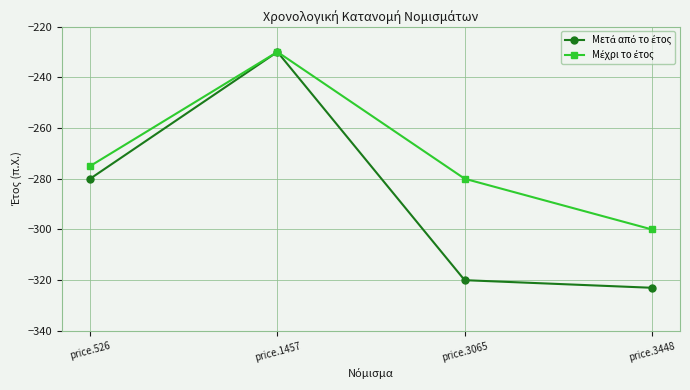

At which category does the chart reach its minimum across all series?

price.3448